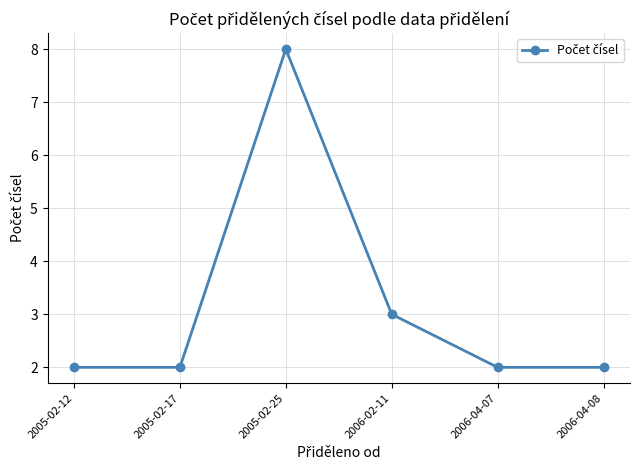

What is the sum of the values at 2006-04-08 and 2005-02-25?

10